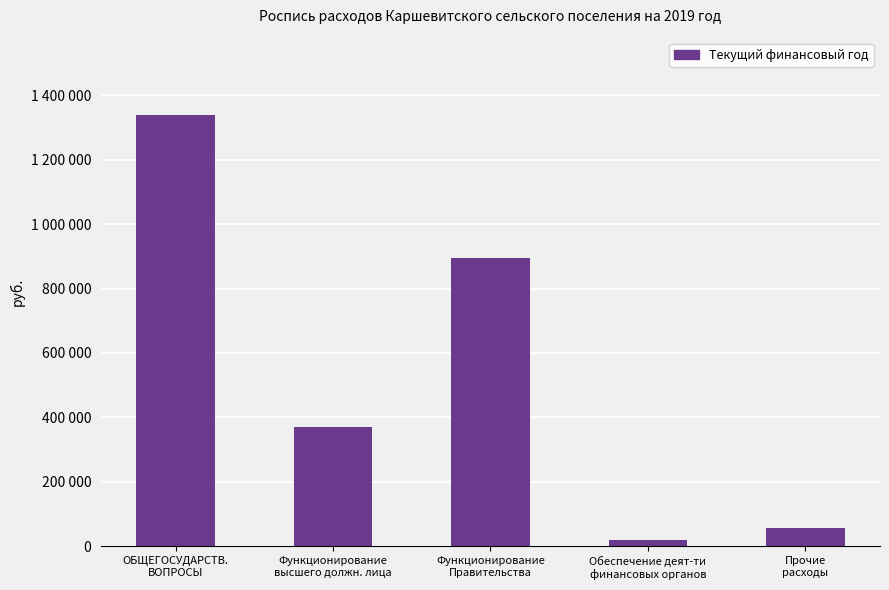

What is the maximum value shown in the chart?

1337706.4